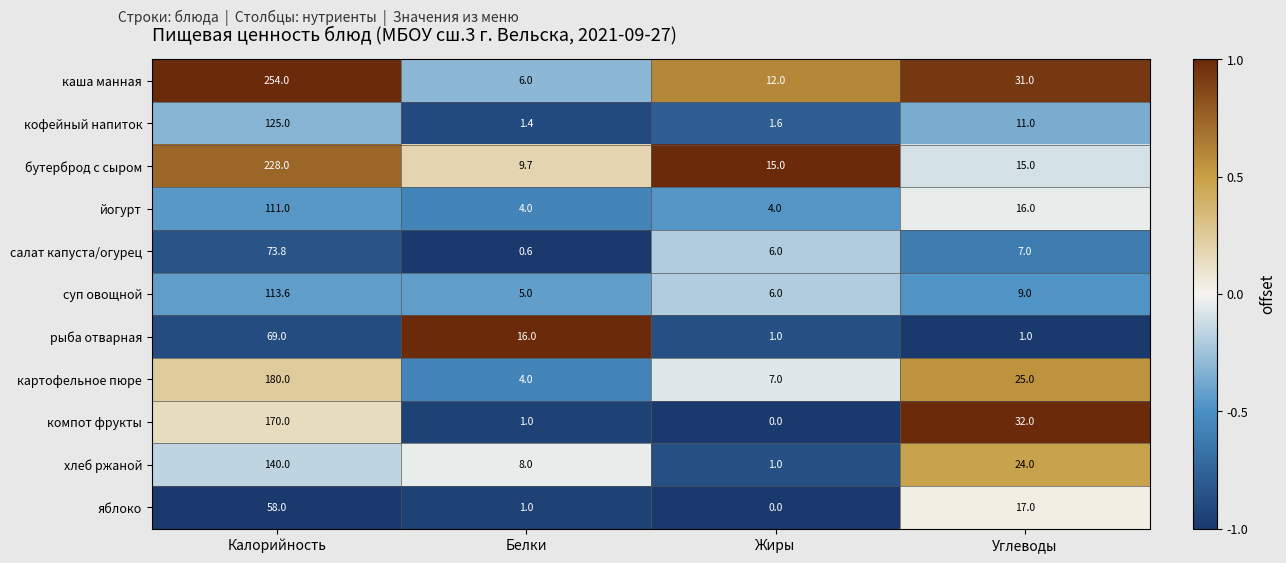

What is the total value across all series at Белки?

56.7